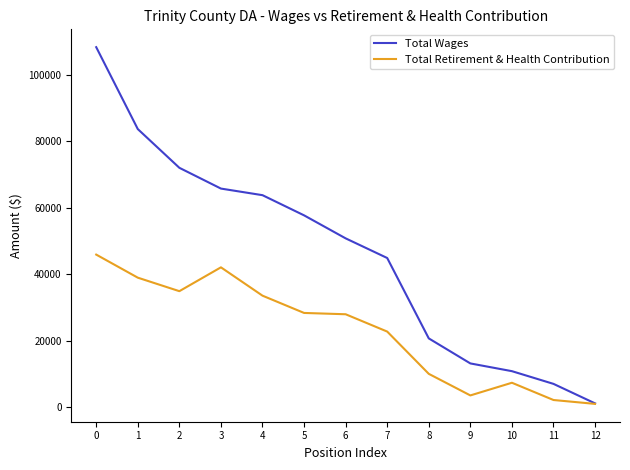

List the series in order of their peak value, lowest first.

Total Retirement & Health Contribution, Total Wages